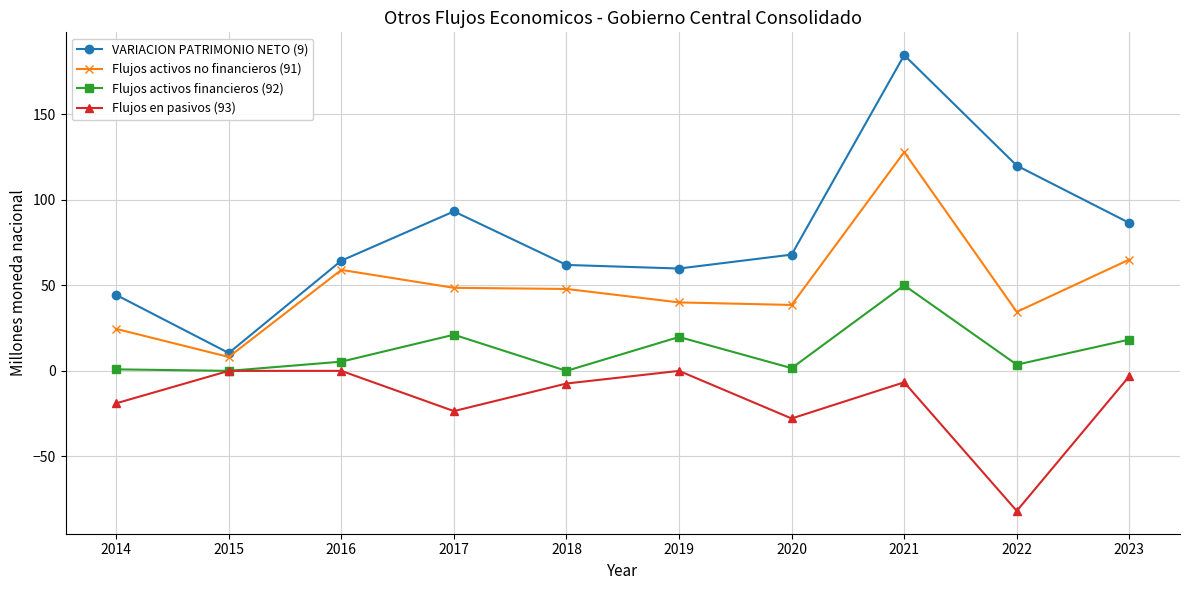

True or false: Flujos activos financieros (92) has a value of 8.4 at 2023.

False